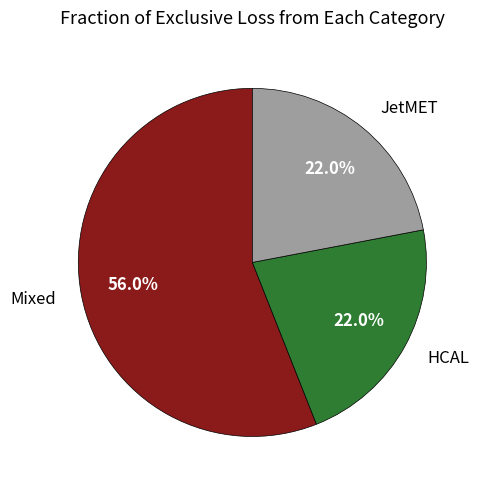

How many slices are in this pie chart?

3